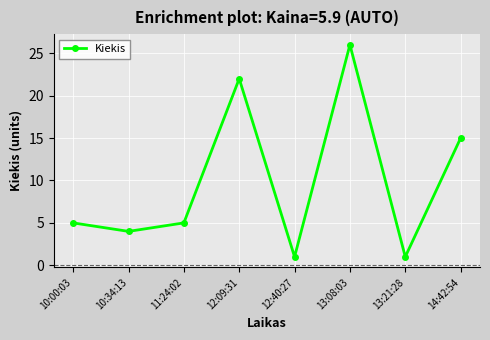

How many categories are shown in the chart?

8